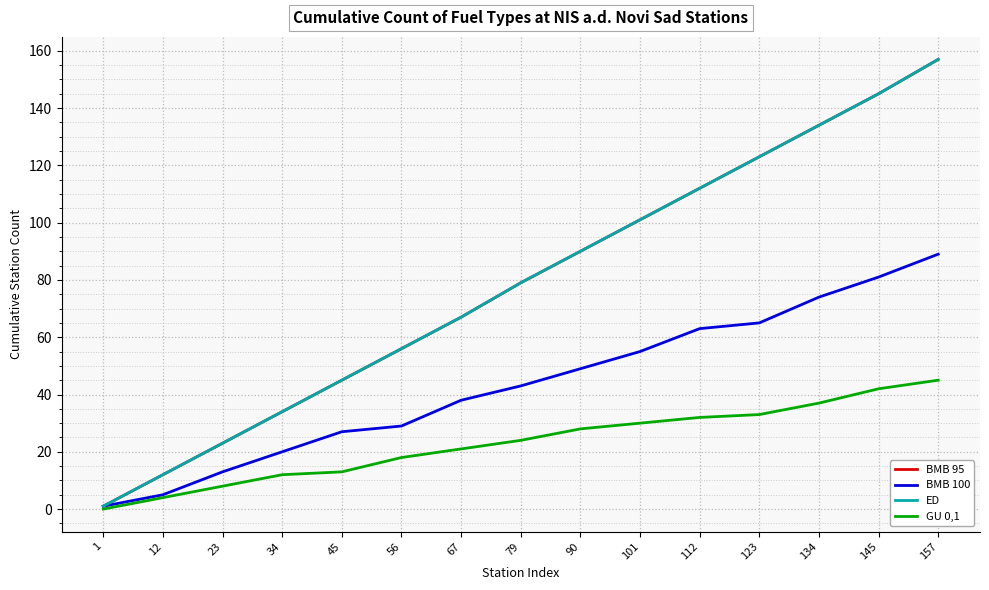

True or false: ED and BMB 95 intersect in this chart.

False